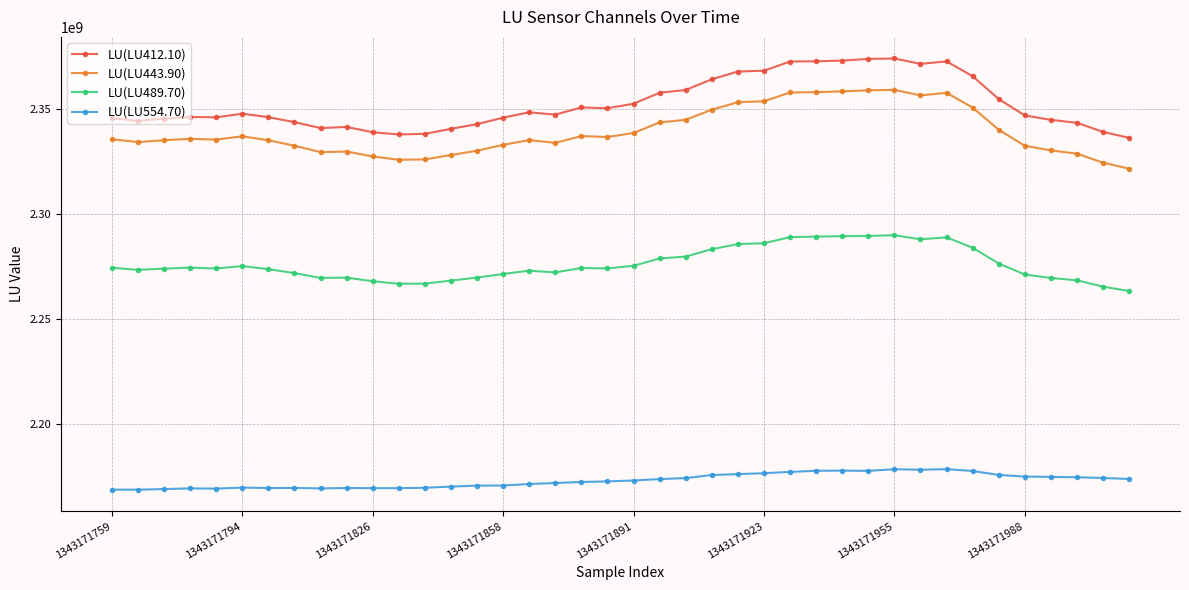

True or false: LU(LU443.90) and LU(LU412.10) cross at least once.

False